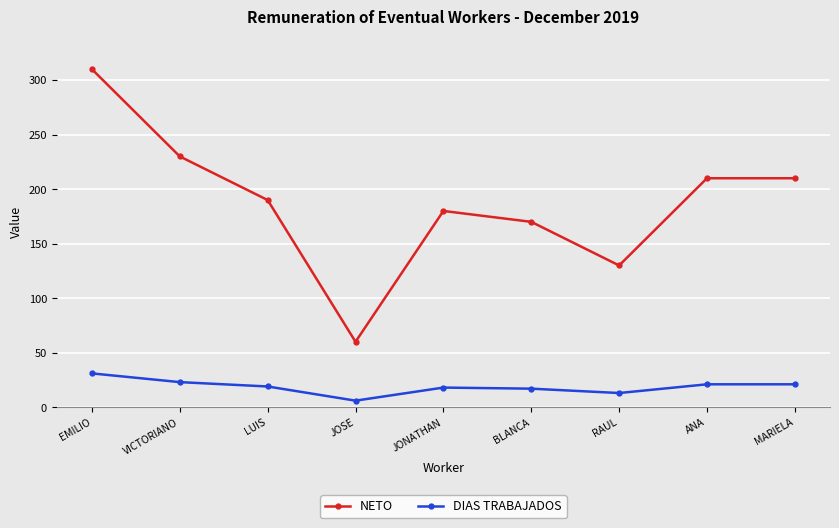

True or false: DIAS TRABAJADOS and NETO intersect in this chart.

False